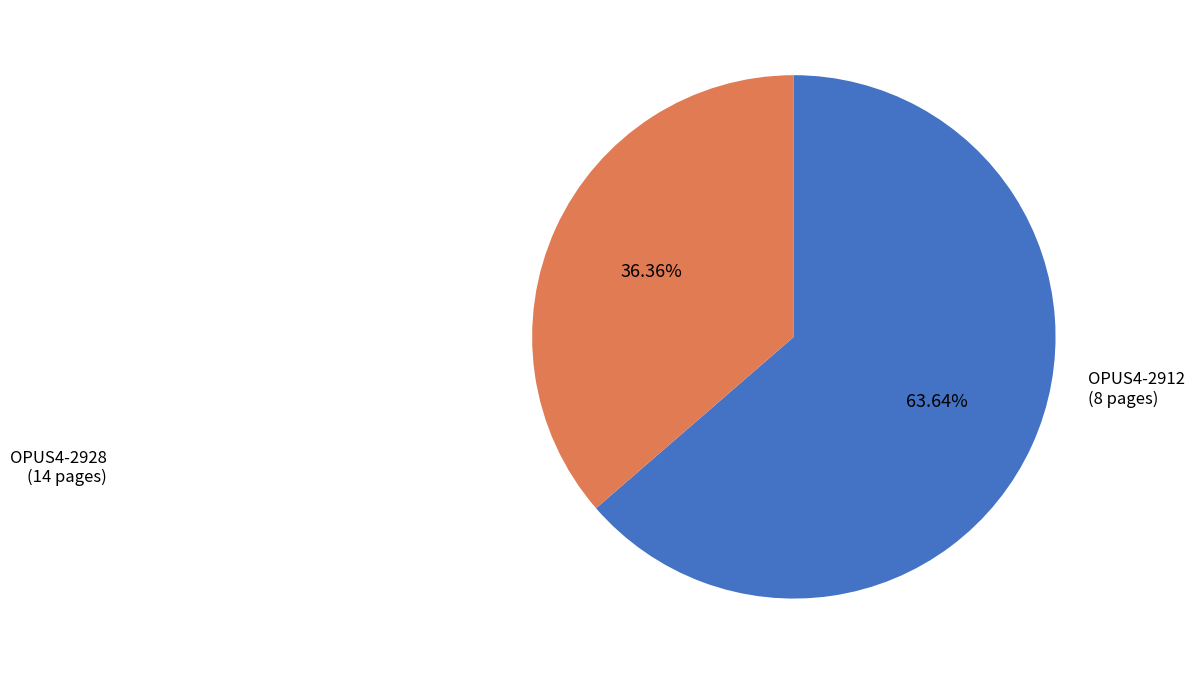

Which has a higher value, OPUS4-2912 or OPUS4-2928?

OPUS4-2928